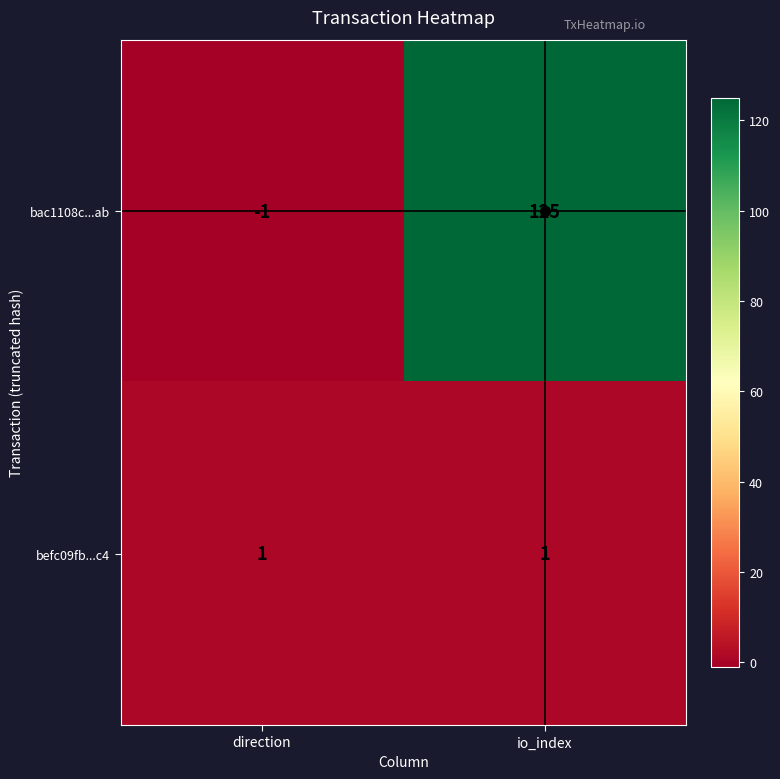

What is the total value across all series at io_index?

126